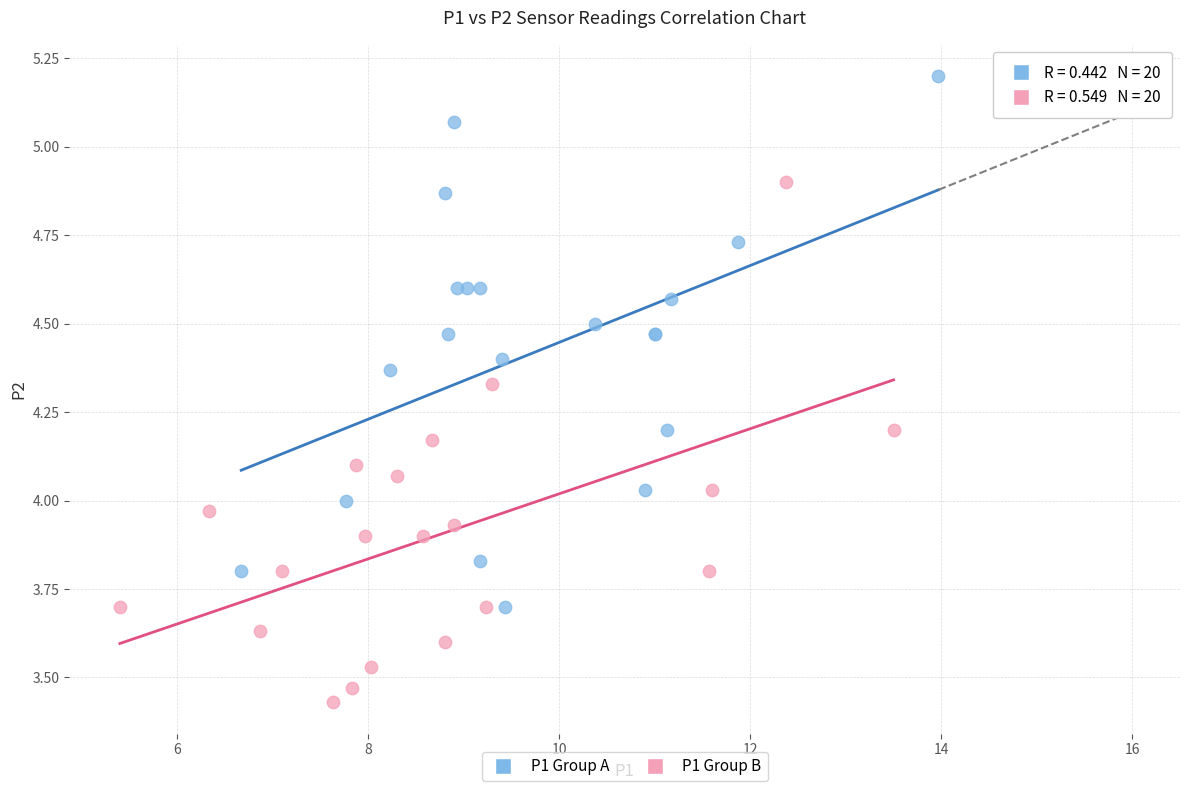

What are all the series names shown in the legend?

P1 Group A, P1 Group B